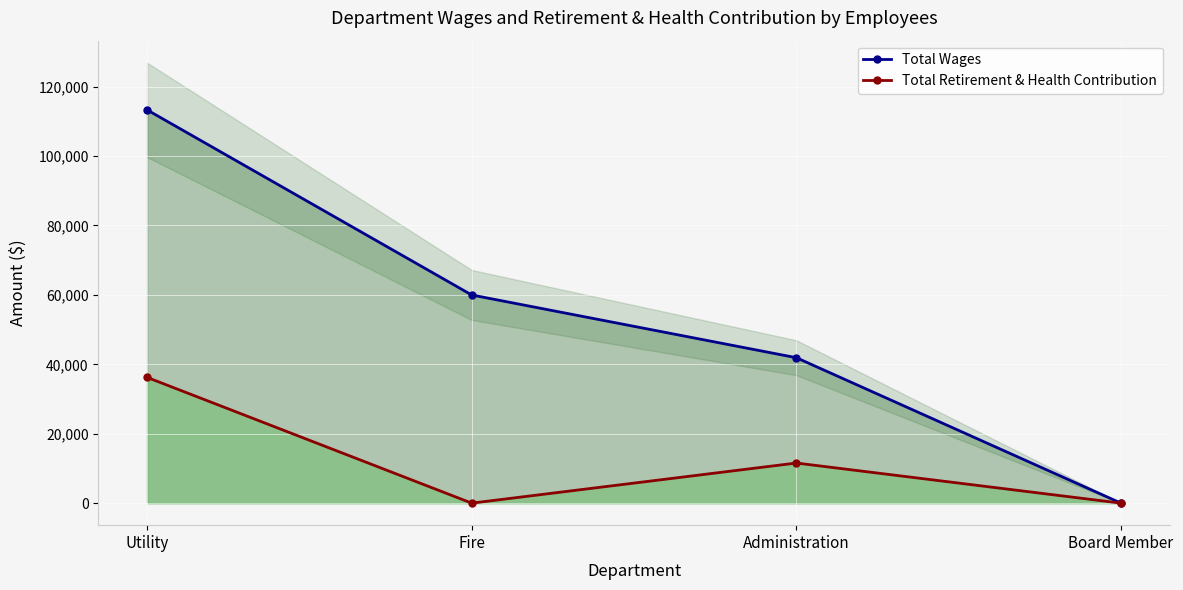

Between Fire and Board Member, which series saw the biggest shift?

Total Wages